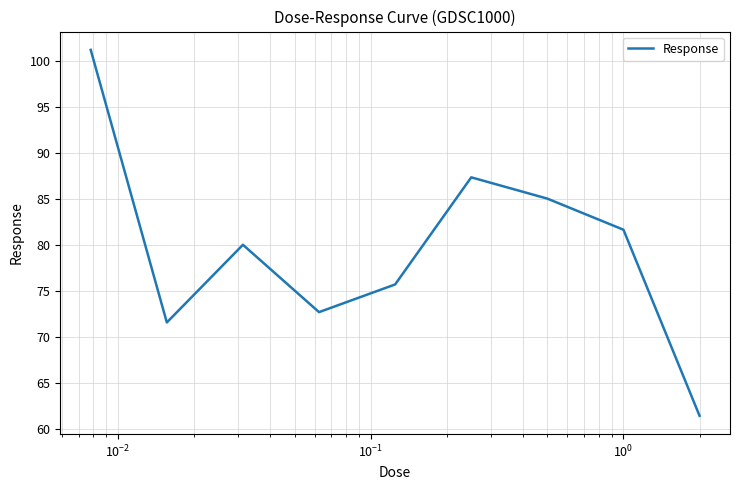

What is the difference between the maximum and minimum values?

39.7